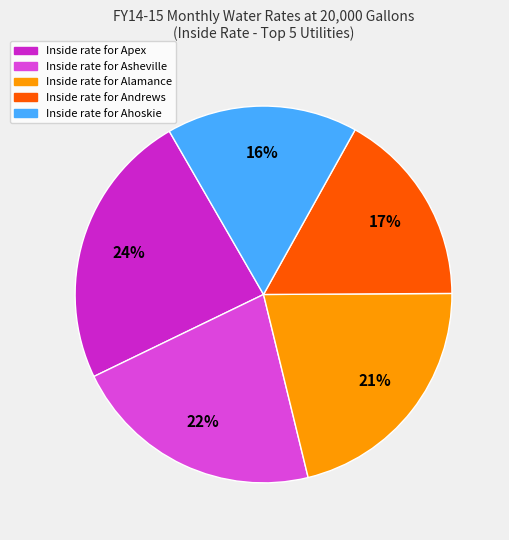

How many segments does this pie chart have?

5